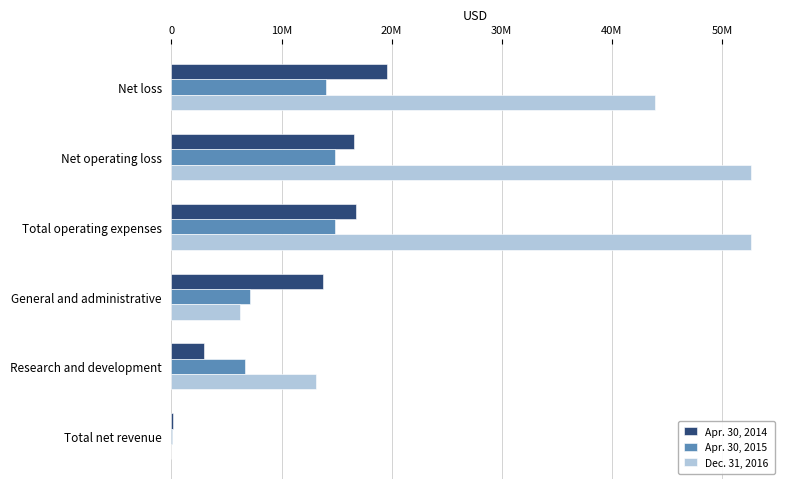

What are all the series names shown in the legend?

Apr. 30, 2014, Apr. 30, 2015, Dec. 31, 2016